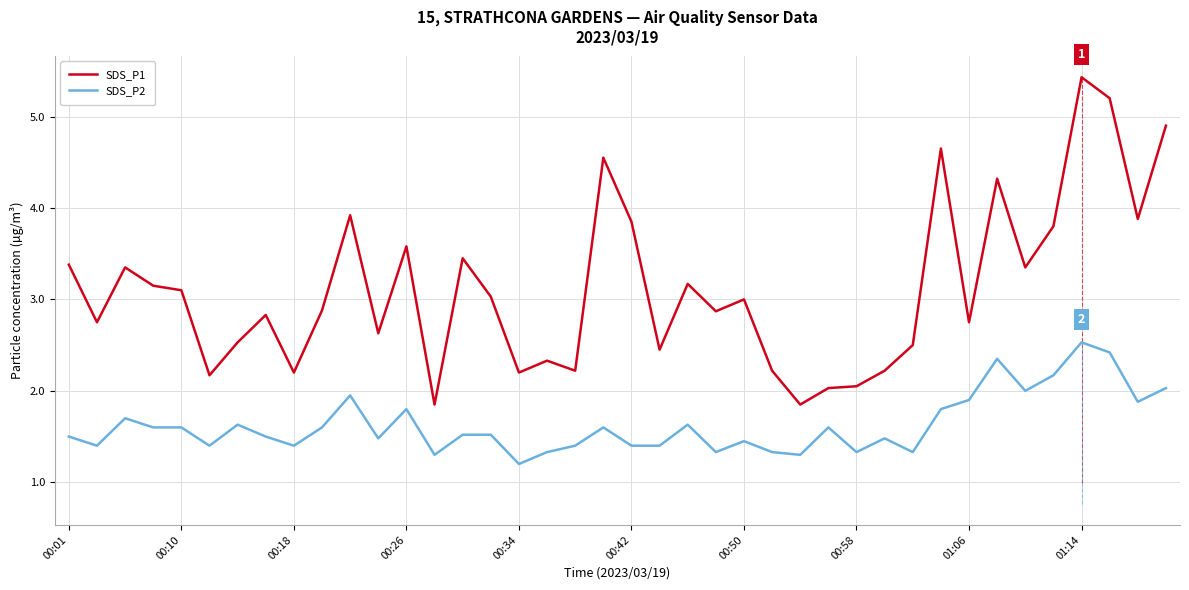

Count the number of data series in this chart.

2